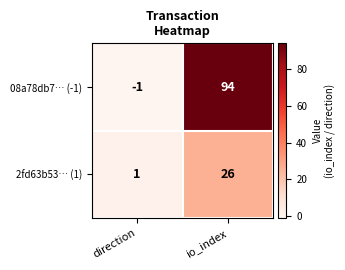

What is the sum of the 08a78db7… (-1) values at direction and io_index?

93